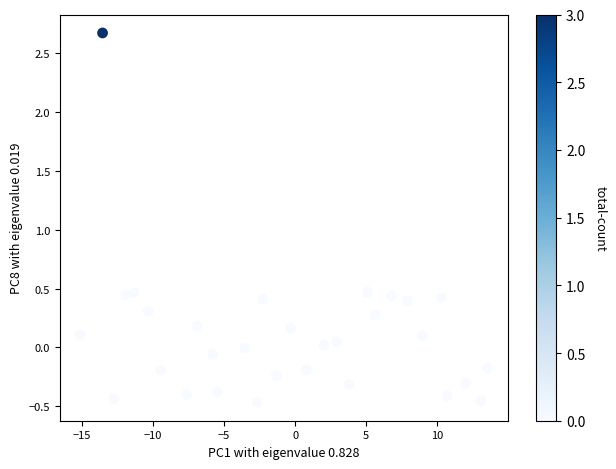

What is the range of X values (max minus min)?

28.7